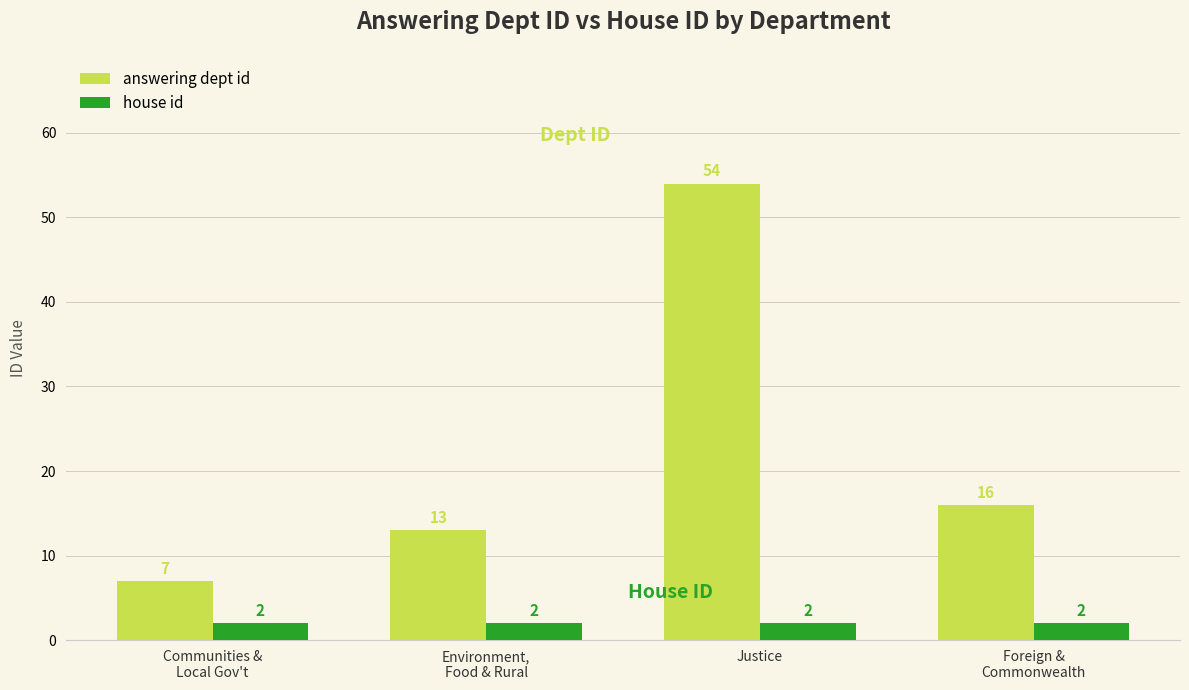

Which series has the widest spread of values?

answering dept id